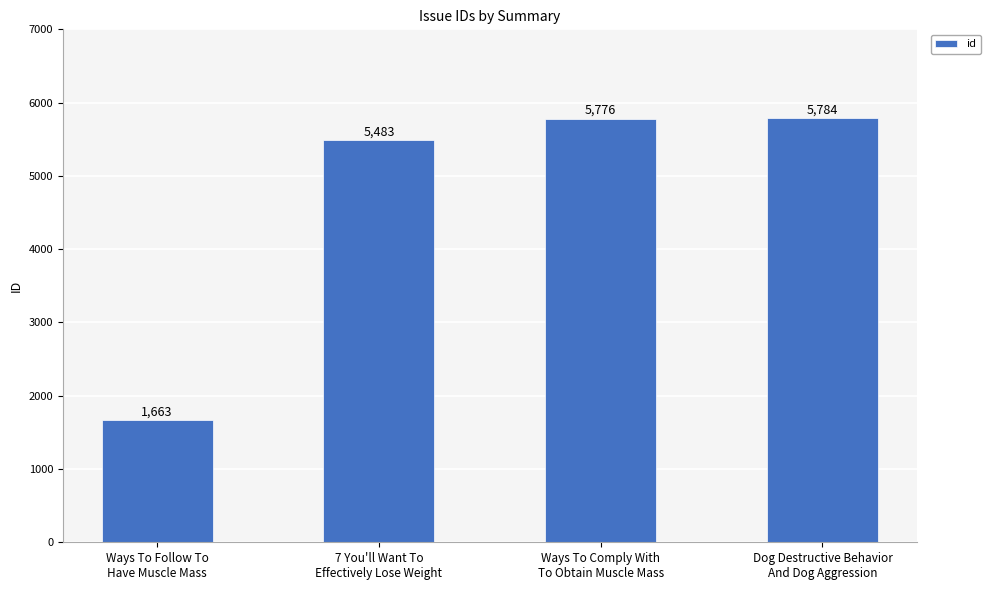

Does the chart contain any negative values?

No